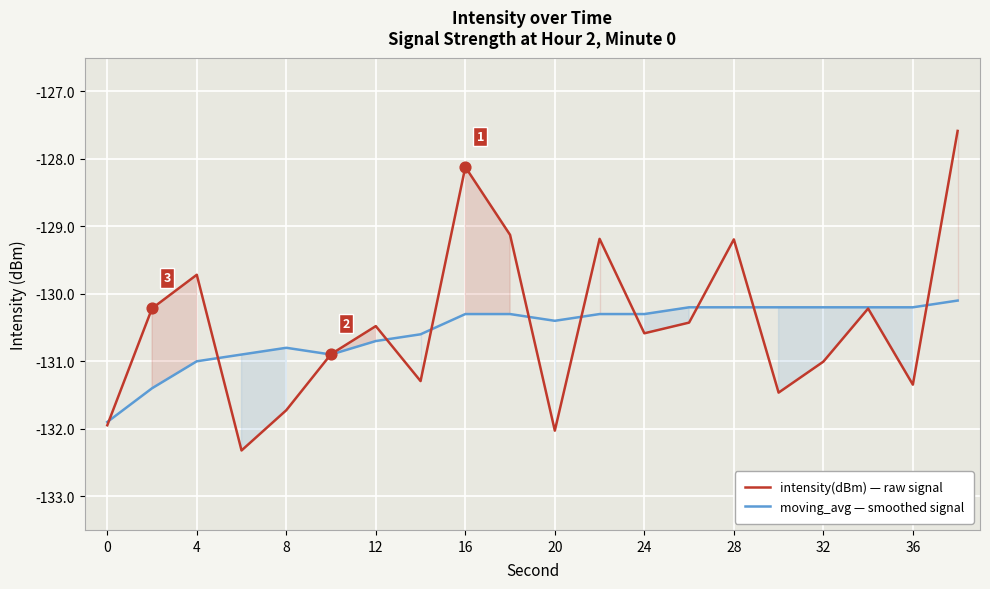

Which series has the widest spread of Y values?

intensity(dBm) — raw signal